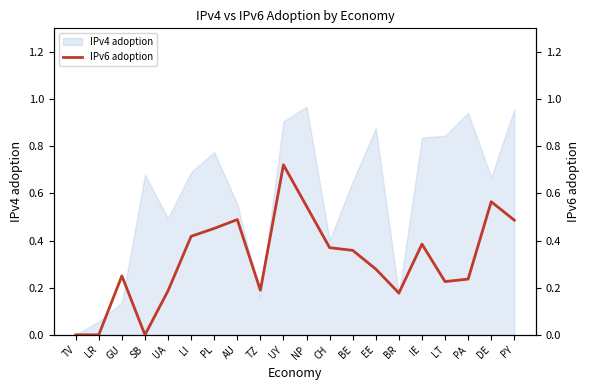

How many values exceed 0?

17